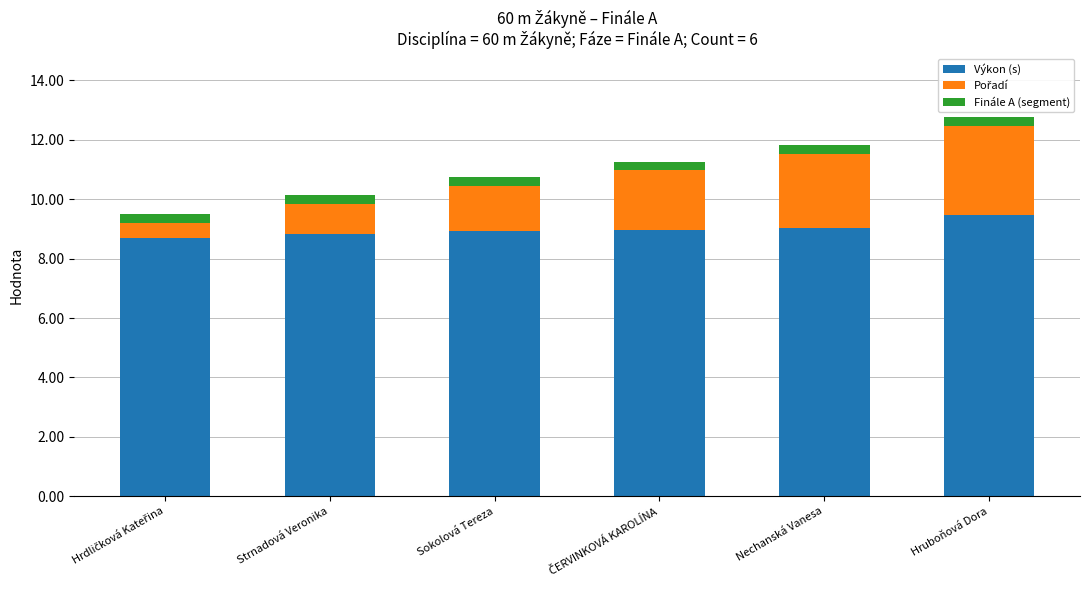

How many bars are there in total?

6